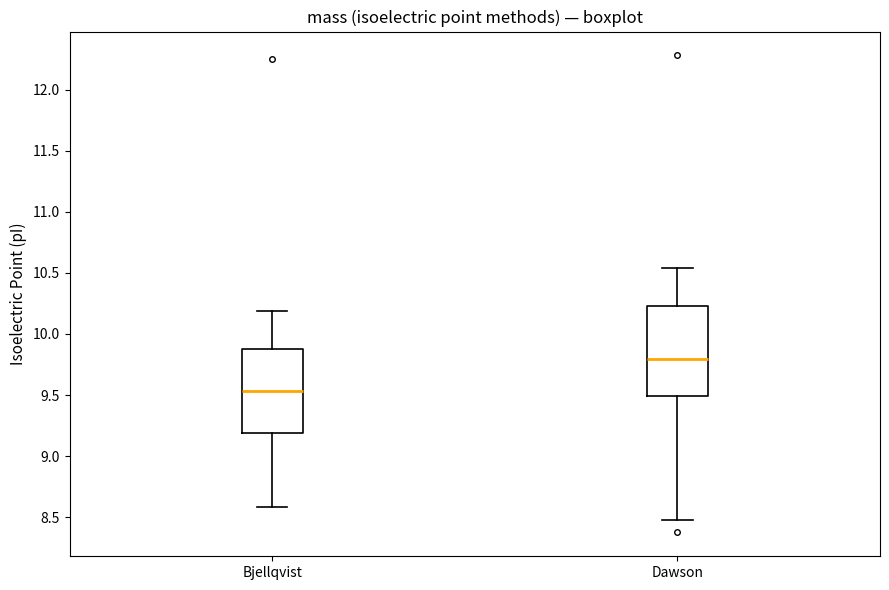

Which box has the highest median line?

Dawson